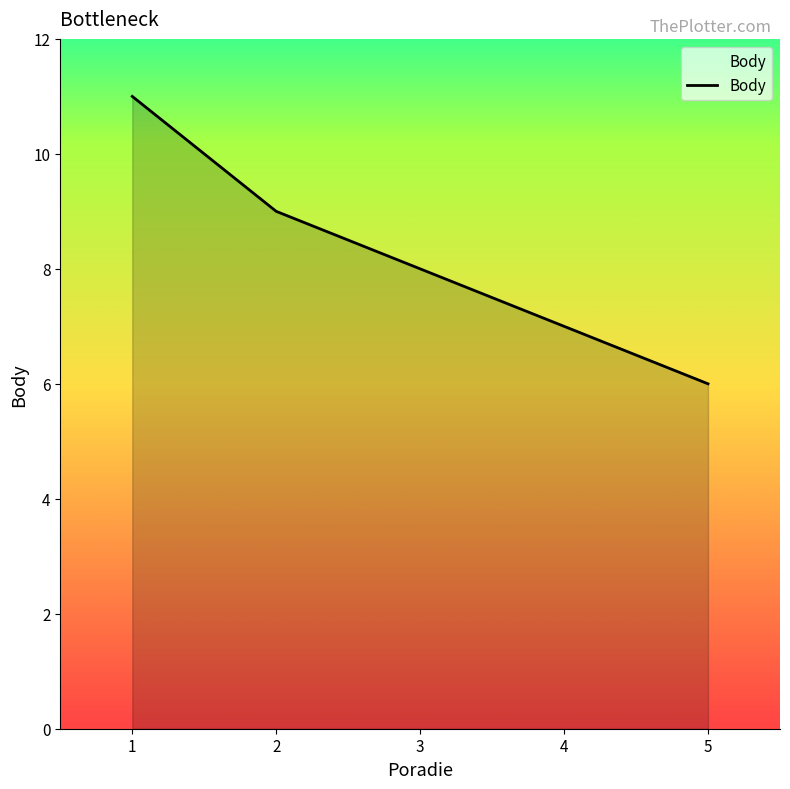

What is the average value?

8